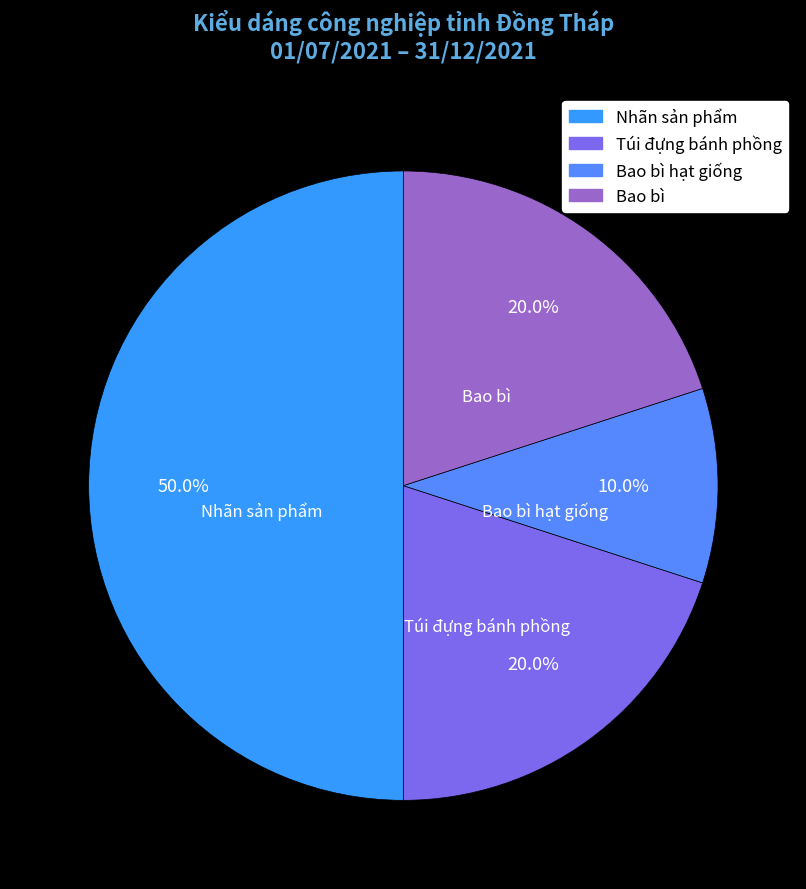

Which slice is the largest?

Nhãn sản phẩm